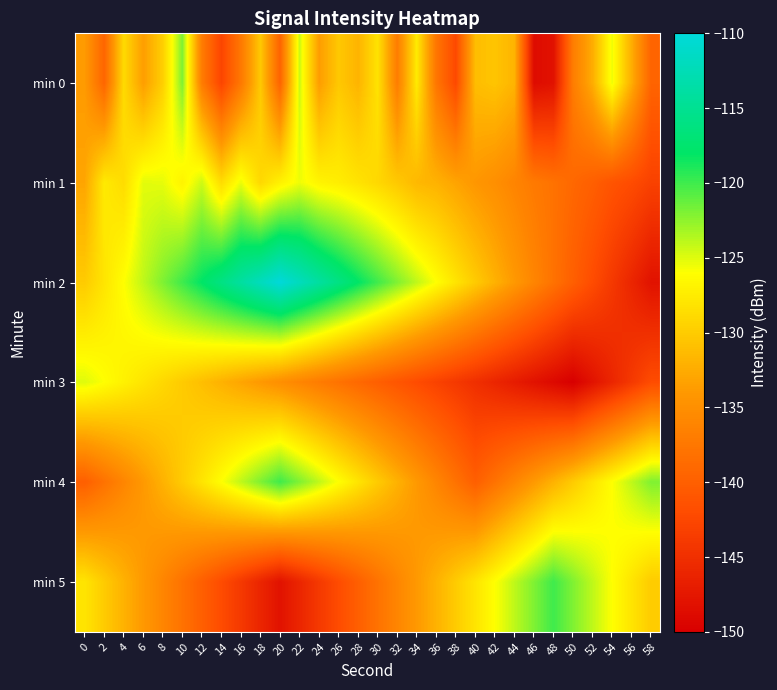

Which series has the widest spread of values?

min 2